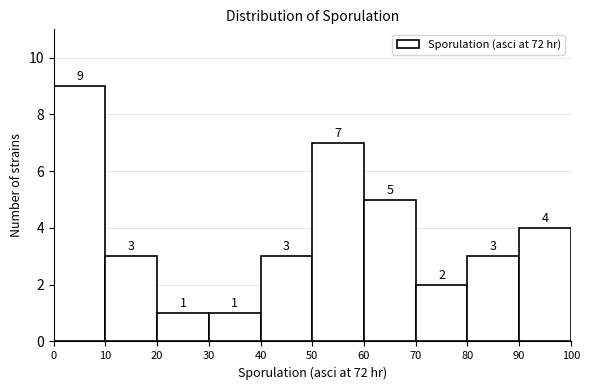

Reading left to right, transcribe this chart: for each bar, give the range it covers on the x-axis and its height.

0 to 10: 9
10 to 20: 3
20 to 30: 1
30 to 40: 1
40 to 50: 3
50 to 60: 7
60 to 70: 5
70 to 80: 2
80 to 90: 3
90 to 100: 4